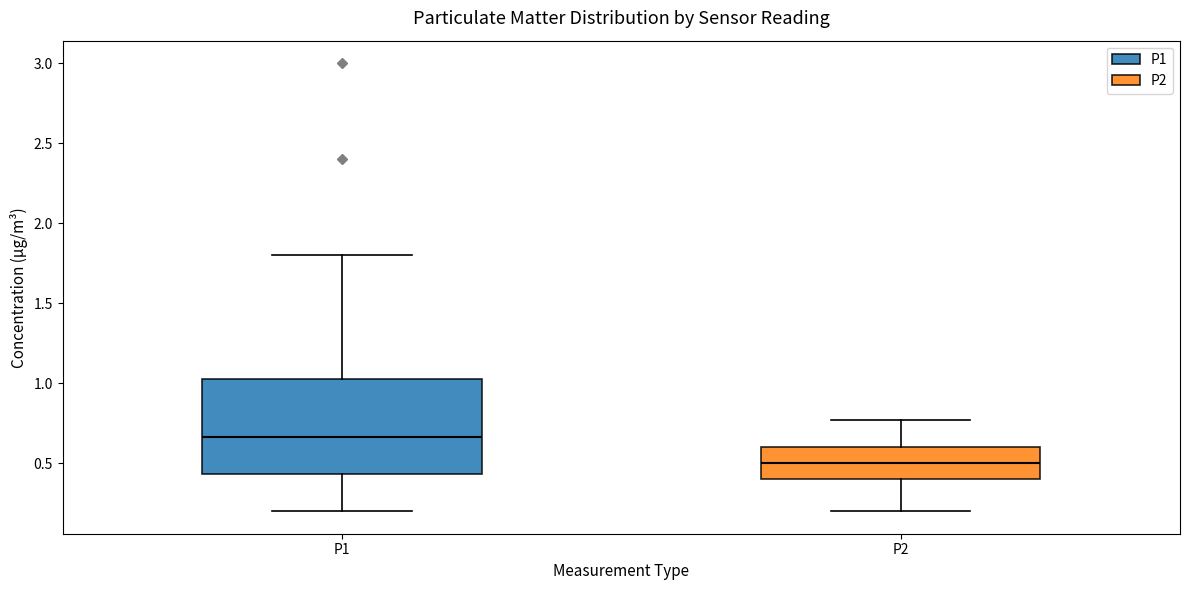

Which box has the highest median line?

P1